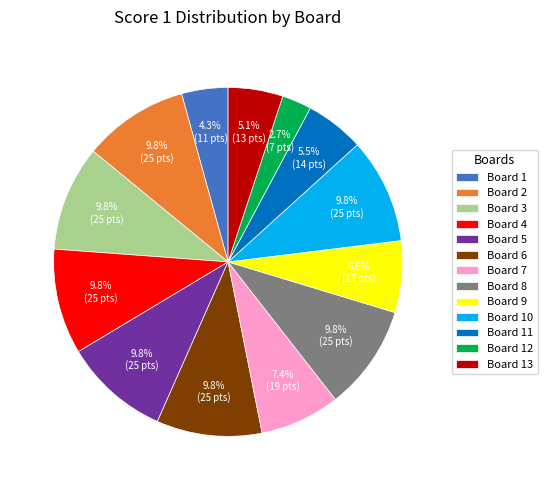

Which category has the smallest portion of the pie?

Board 12